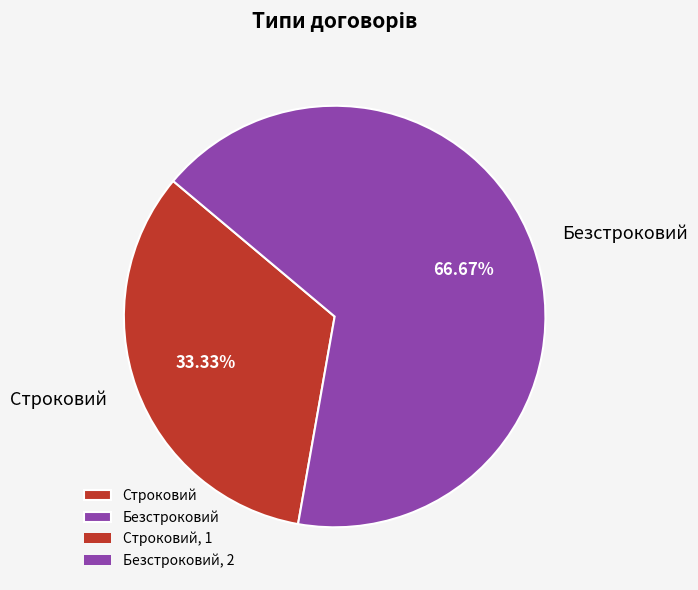

How many slices are in this pie chart?

2